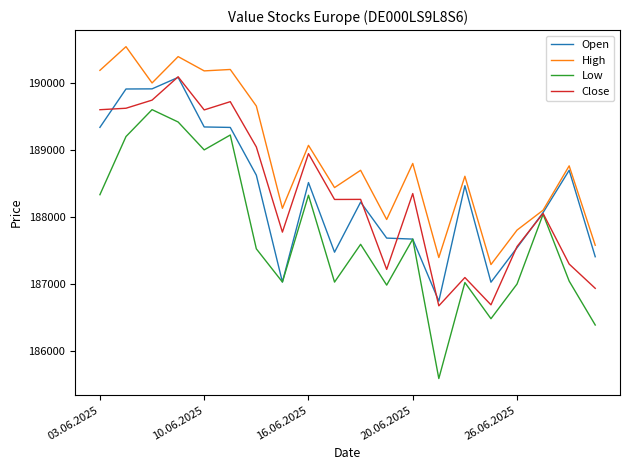

What is the maximum value for High?

190543